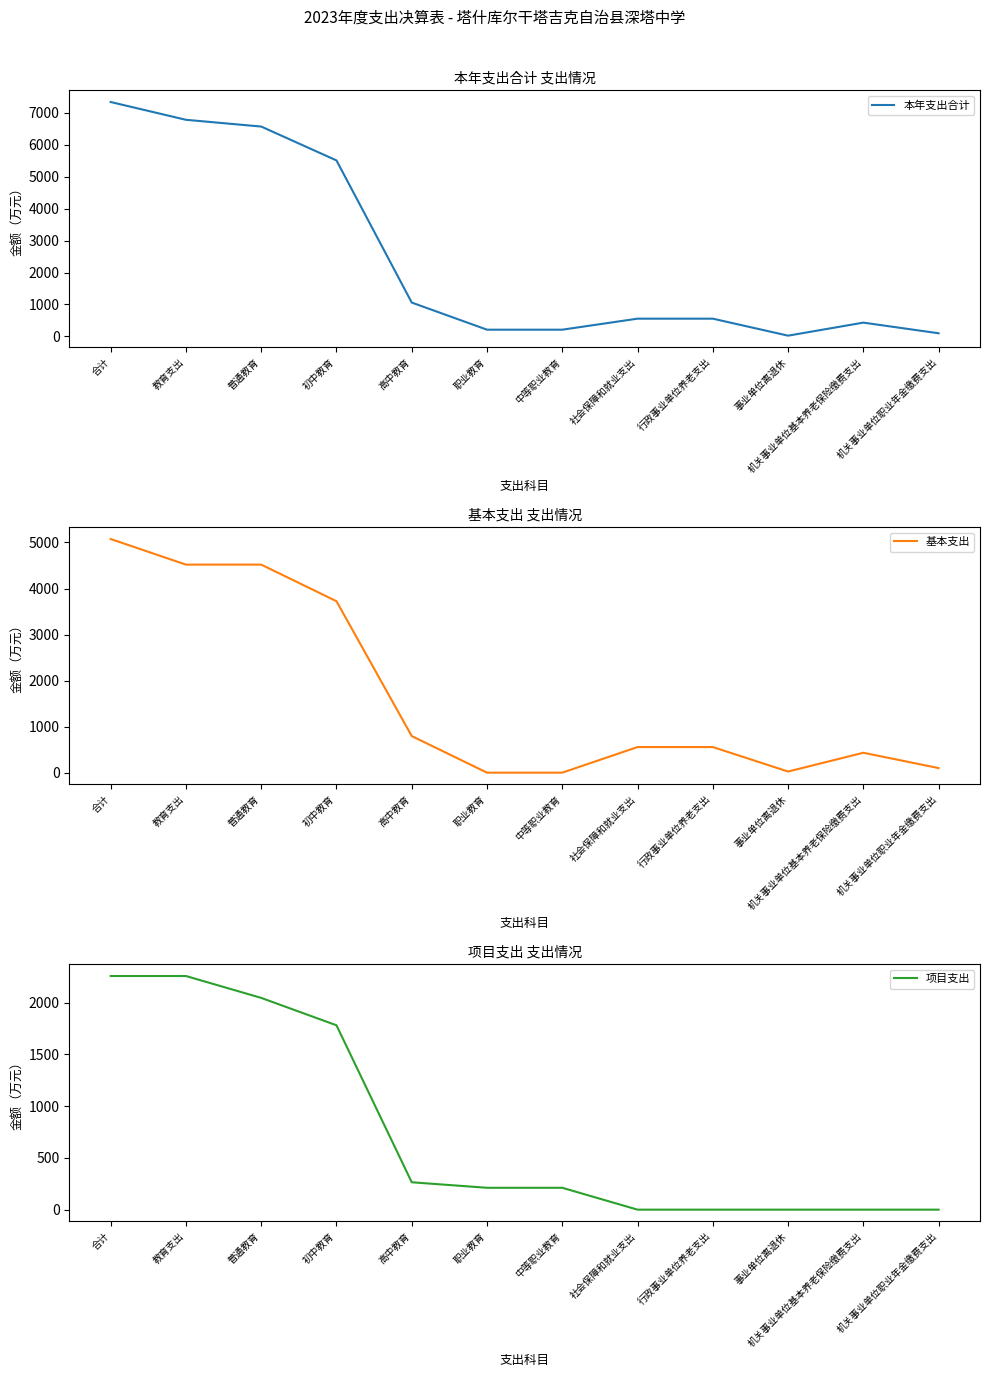

Which series changed the most between 合计 and 事业单位离退休?

本年支出合计